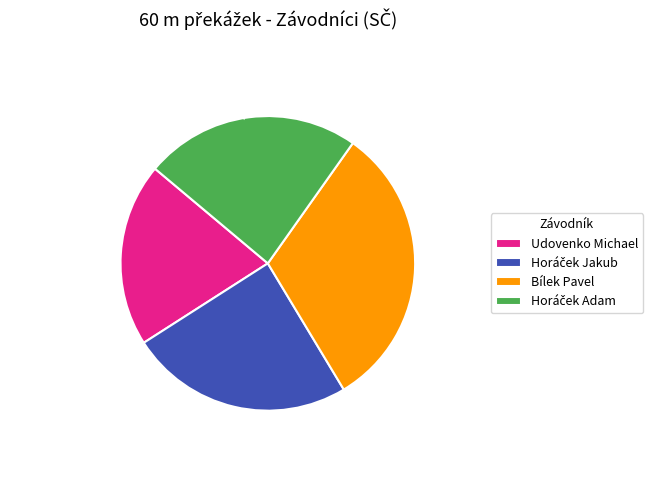

Does Udovenko Michael account for over 50% of the chart?

No